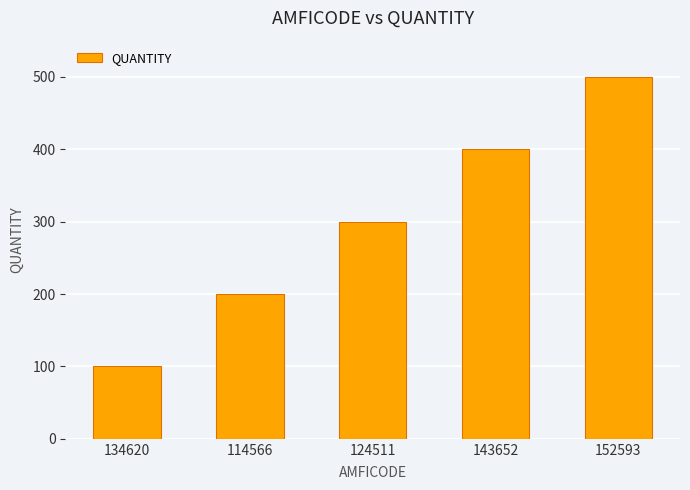

What value does the data have at 134620?

100